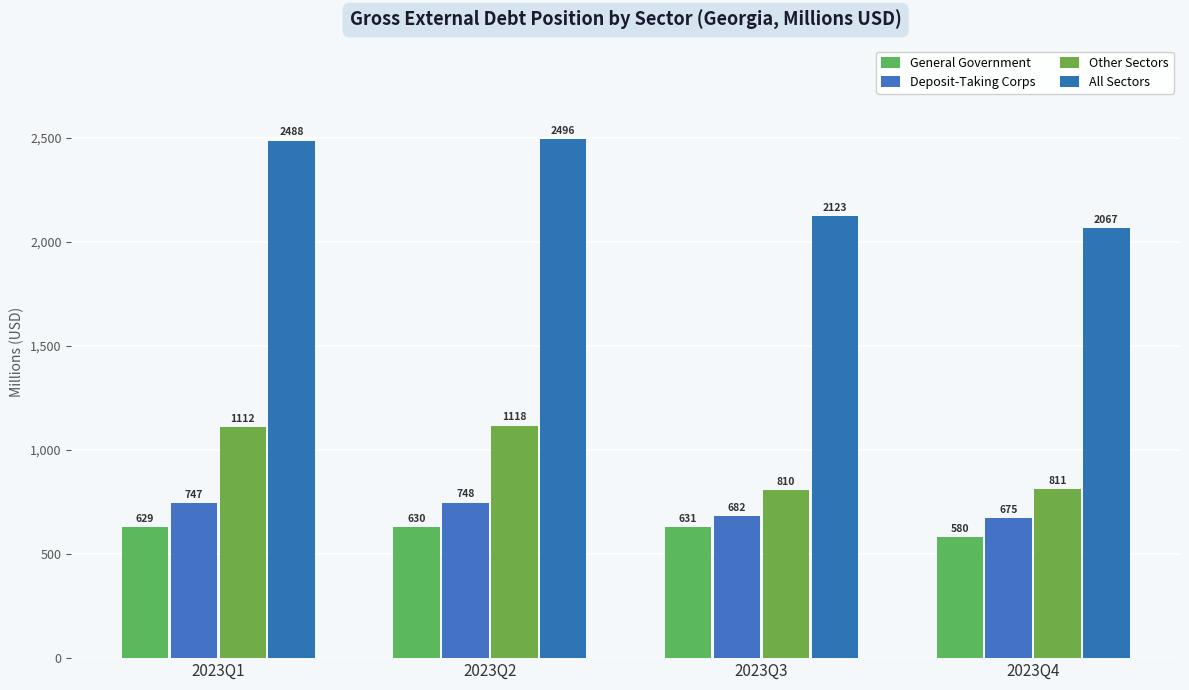

Reading left to right, transcribe all the data shown in this chart.

General Government: 629	630	631	580
Deposit-Taking Corps: 747	748	682	675
Other Sectors: 1112	1118	810	811
All Sectors: 2488	2496	2123	2067